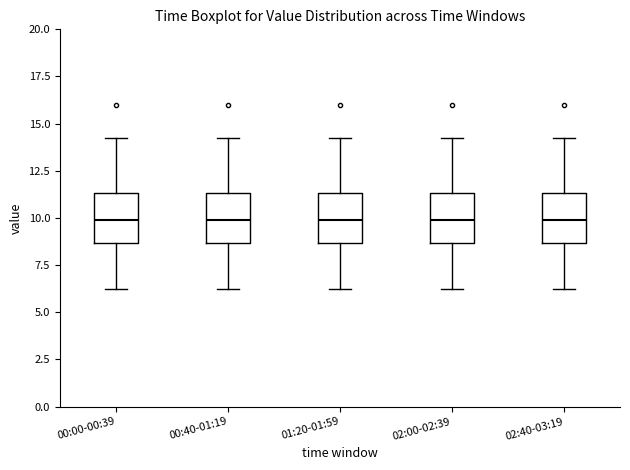

Reading left to right, read every box against the y-axis: the position of its median line, the range the box covers, and the ends of its whiskers. The values are not printed on the chart, so give them approximately, as read against the axis.

00:00-00:39: median 10.0, box 8.5 to 11.5, whiskers 6.0 to 14.5
00:40-01:19: median 10.0, box 8.5 to 11.5, whiskers 6.0 to 14.5
01:20-01:59: median 10.0, box 8.5 to 11.5, whiskers 6.0 to 14.5
02:00-02:39: median 10.0, box 8.5 to 11.5, whiskers 6.0 to 14.5
02:40-03:19: median 10.0, box 8.5 to 11.5, whiskers 6.0 to 14.5